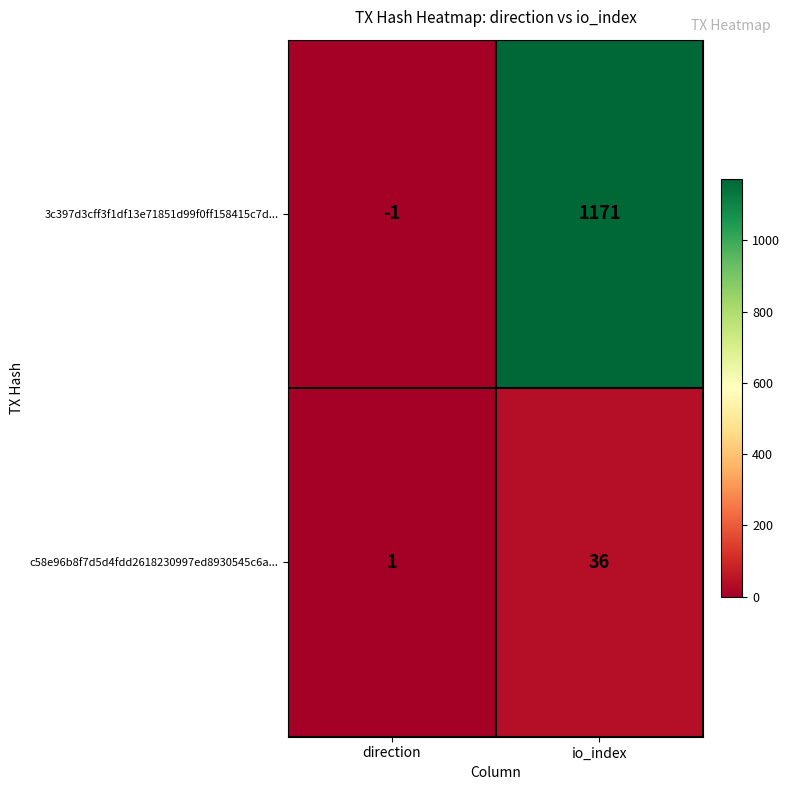

Reading right to left, list all the values displayed in this chart.

3c397d3cff3f1df13e71851d99f0ff158415c7d...: io_index=1171	direction=-1
c58e96b8f7d5d4fdd2618230997ed8930545c6a...: io_index=36	direction=1